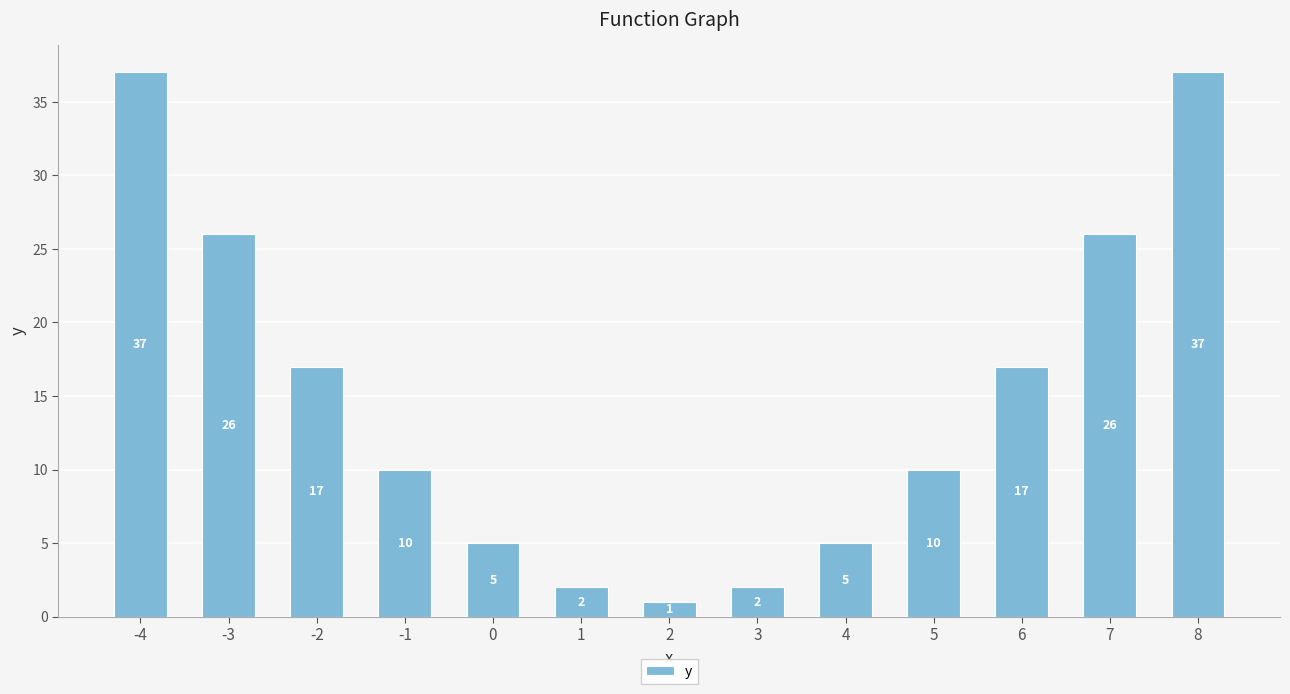

What is the difference between the maximum and minimum values?

36